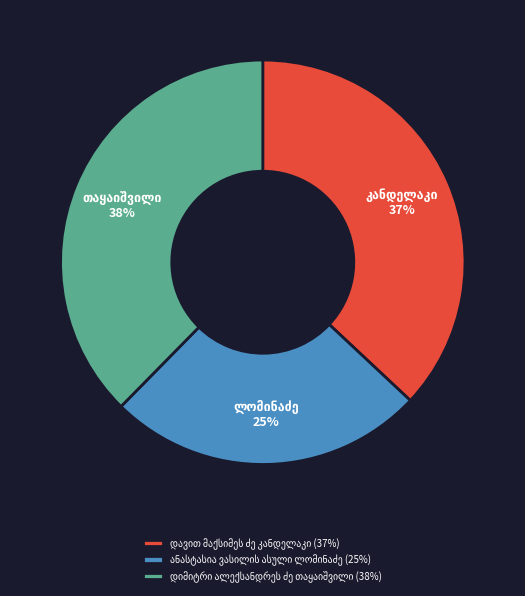

Does any single category account for the majority?

No